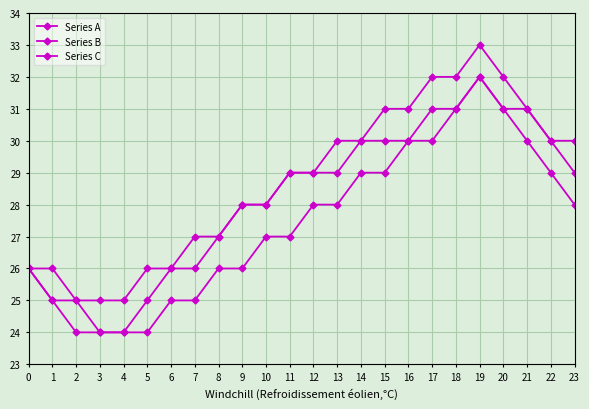

What is the difference between the Series A values at 14 and 1?

5